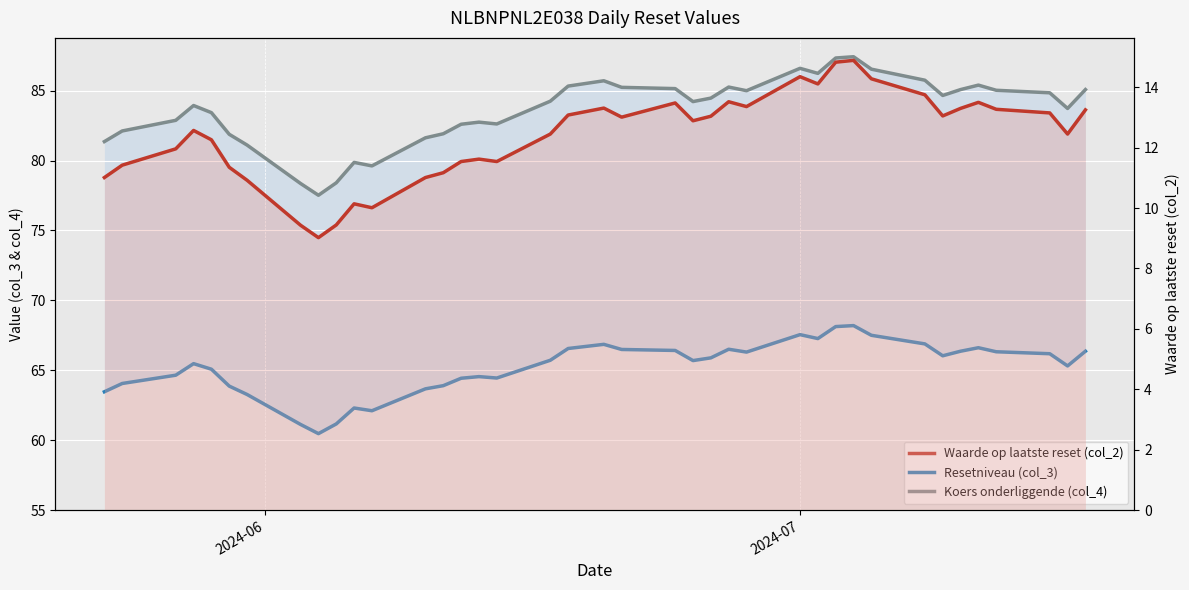

True or false: Waarde op laatste reset (col_2) and Resetniveau (col_3) cross at least once.

False